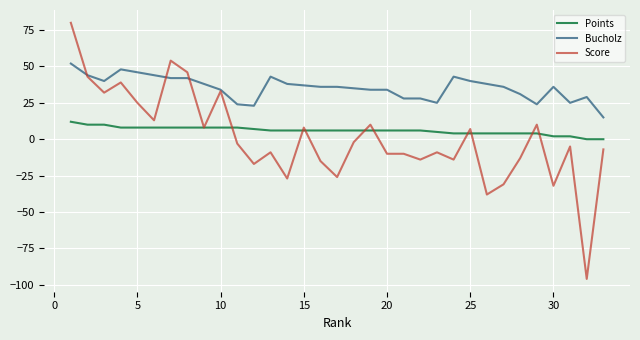

List the series in order of their peak value, highest first.

Score, Bucholz, Points